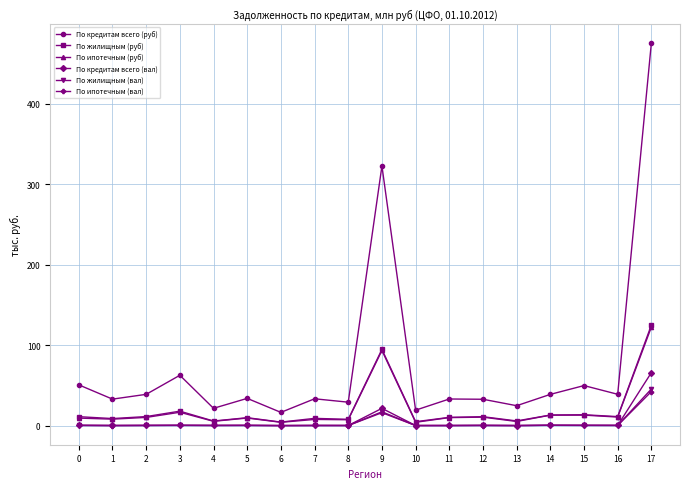

True or false: По ипотечным (руб) has more than 1 points higher than both neighbors.

True